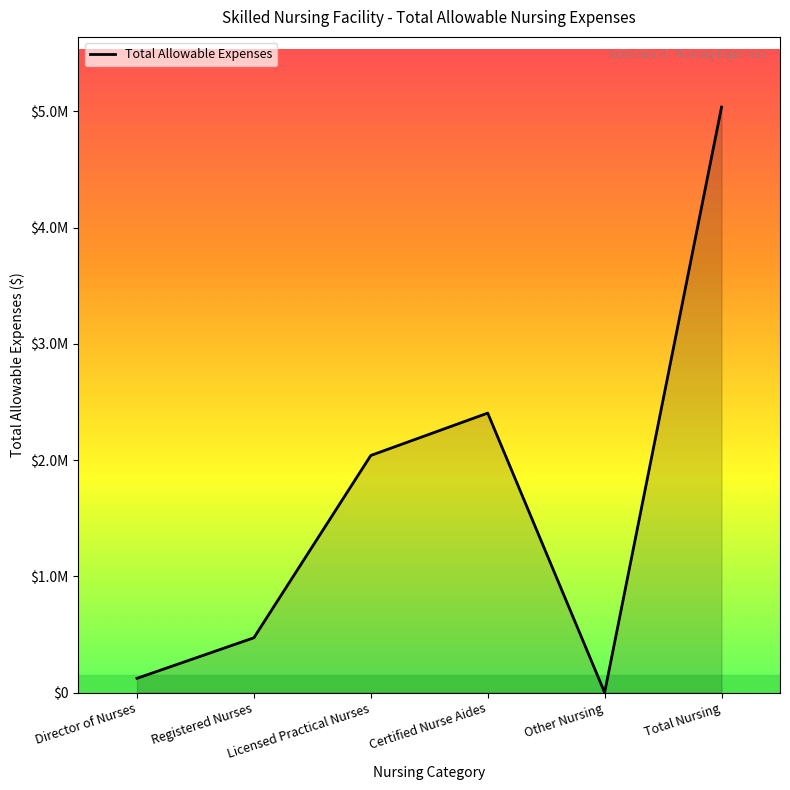

What is the greatest value displayed?

5035541